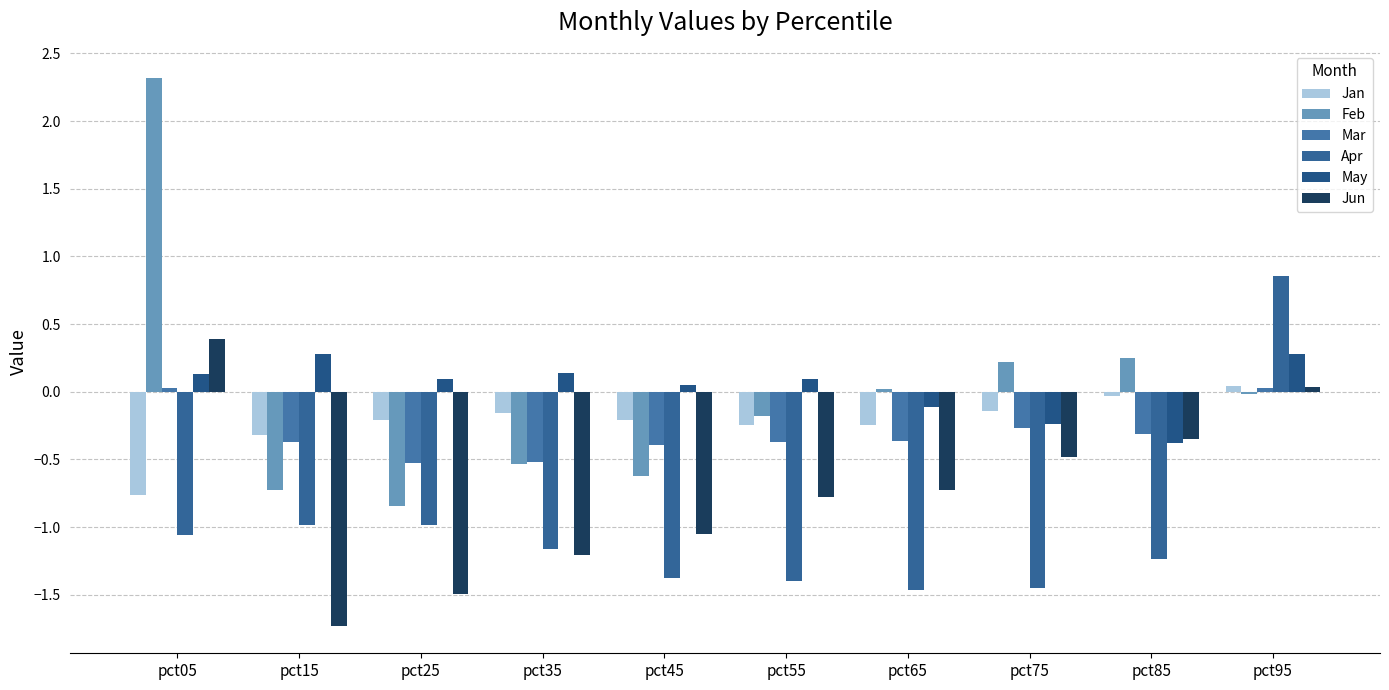

The Mar series shows -0.6 at pct85. True or false?

False